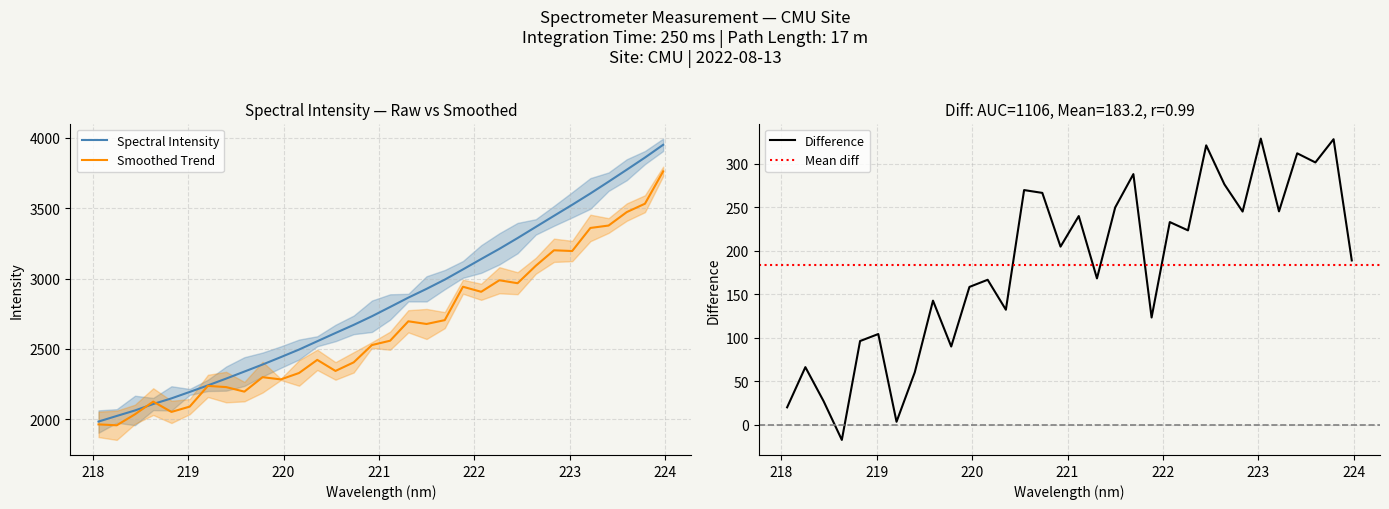

Reading right to left, list all the values displayed in this chart.

223.9802=3951.2	223.7895=3860.5	223.5987=3774.2	223.408=3689.0	223.2172=3605.2	223.0264=3524.7	222.8355=3446.2	222.6447=3367.3	222.4538=3288.1	222.263=3211.6	222.0721=3139.1	221.8812=3065.4	221.6902=2992.7	221.4993=2927.0	221.3083=2864.7	221.1174=2798.2	220.9264=2732.2	220.7354=2670.9	220.5444=2613.2	220.3533=2554.5	220.1623=2495.5	219.9712=2441.7	219.7801=2389.1	219.589=2339.0	219.3979=2289.0	219.2067=2240.8	219.0156=2194.2	218.8244=2148.5	218.6332=2108.2	218.442=2062.6	218.2508=2023.4	218.0596=1983.7